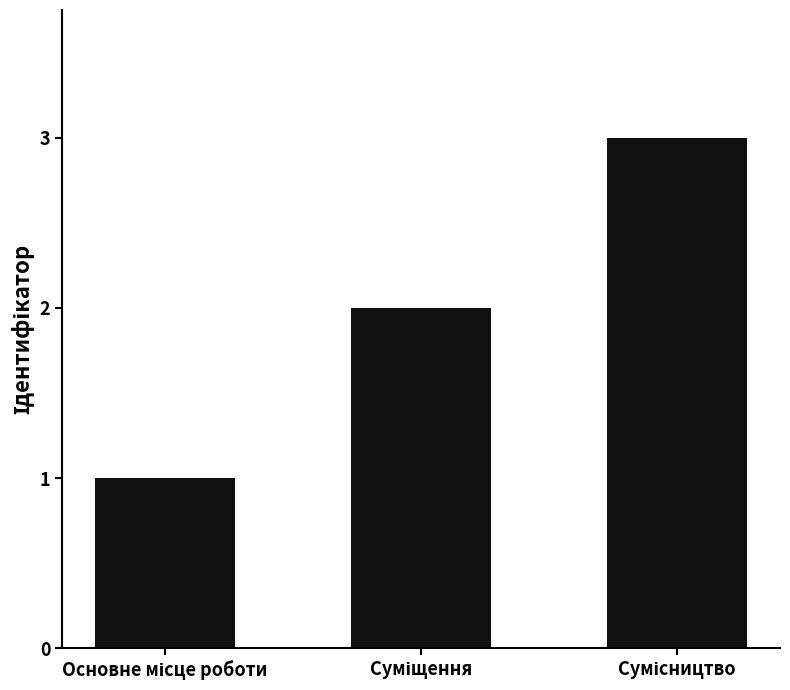

What is the sum of all values?

6